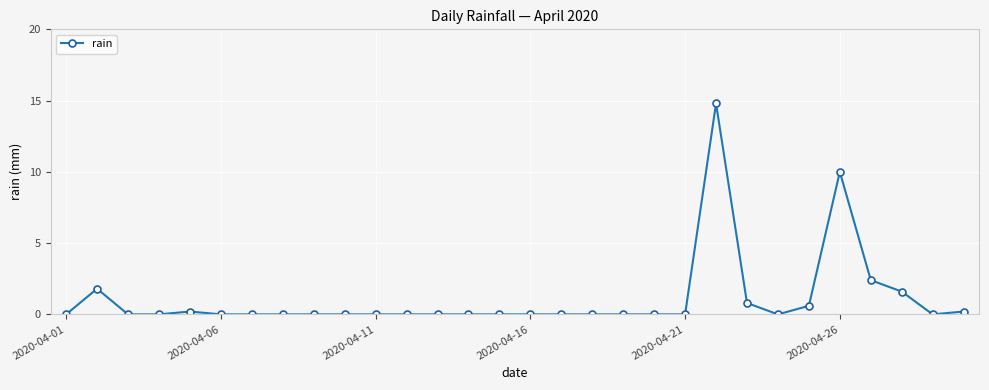

Is this an area chart (filled region under the line)?

No